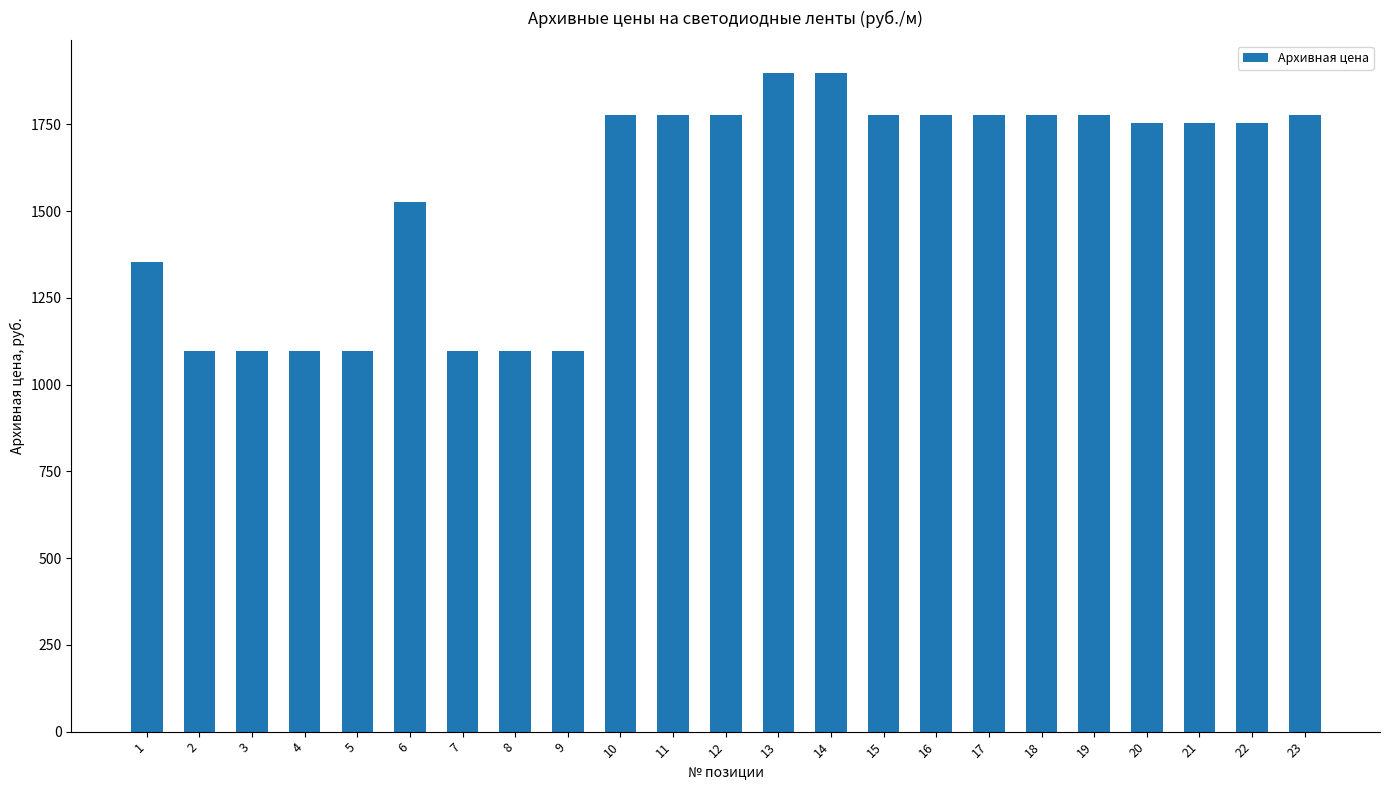

What is the smallest value displayed?

1097